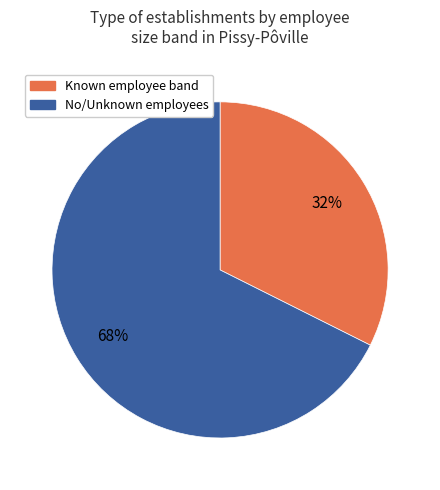

Combined, do Known employee band and No/Unknown employees account for over 50%?

Yes